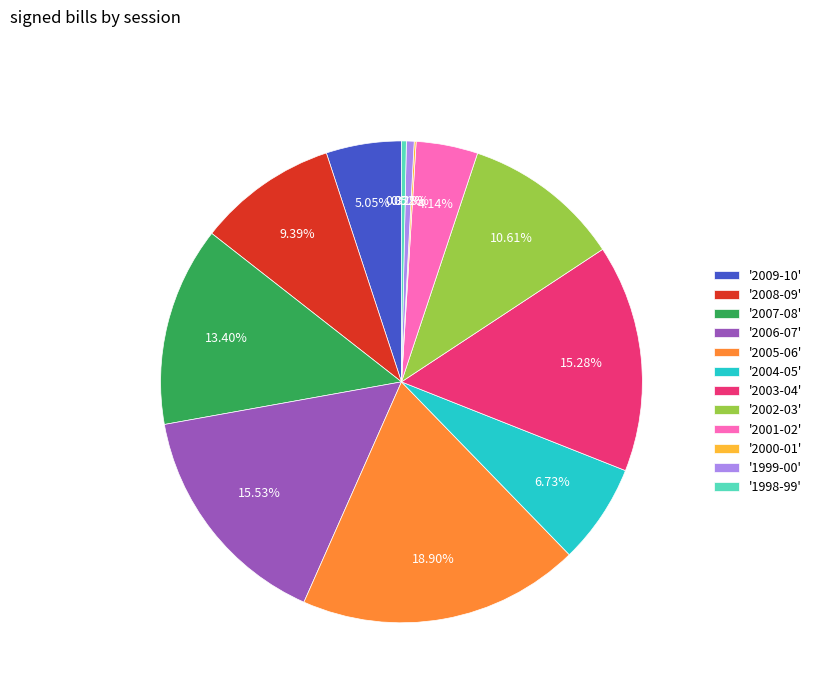

What is the ratio of the value at '2008-09' to the value at '1998-99'?

29.0